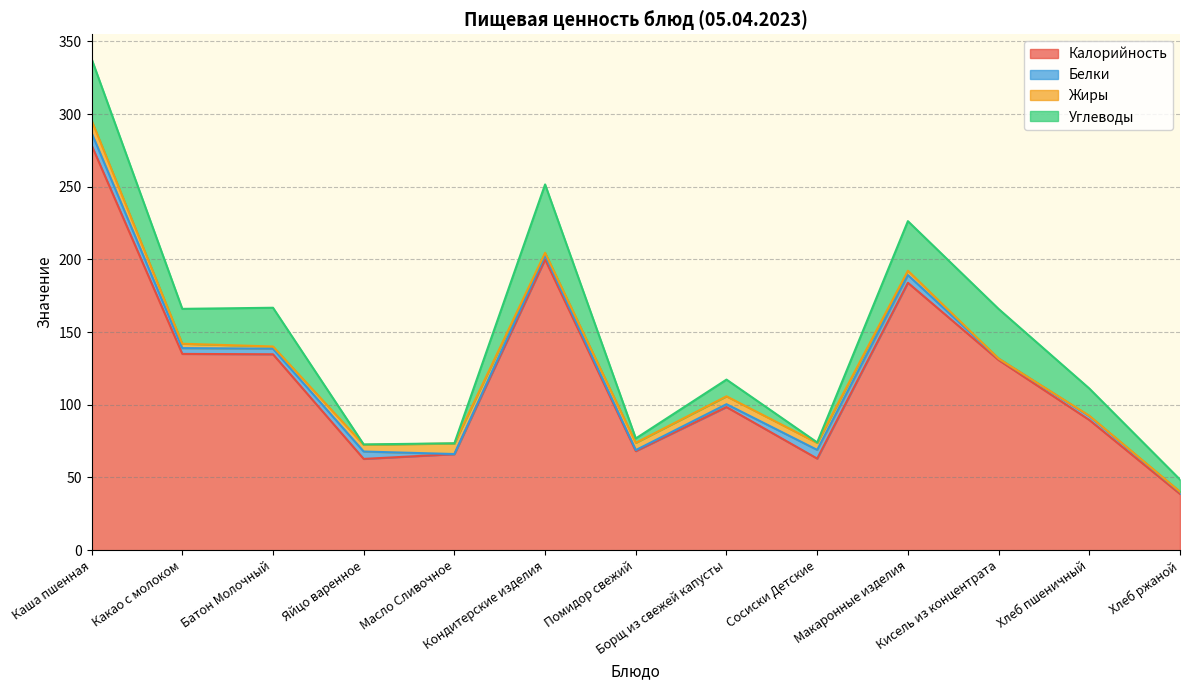

Which series changed the most between Кисель из концентрата and Хлеб пшеничный?

Калорийность